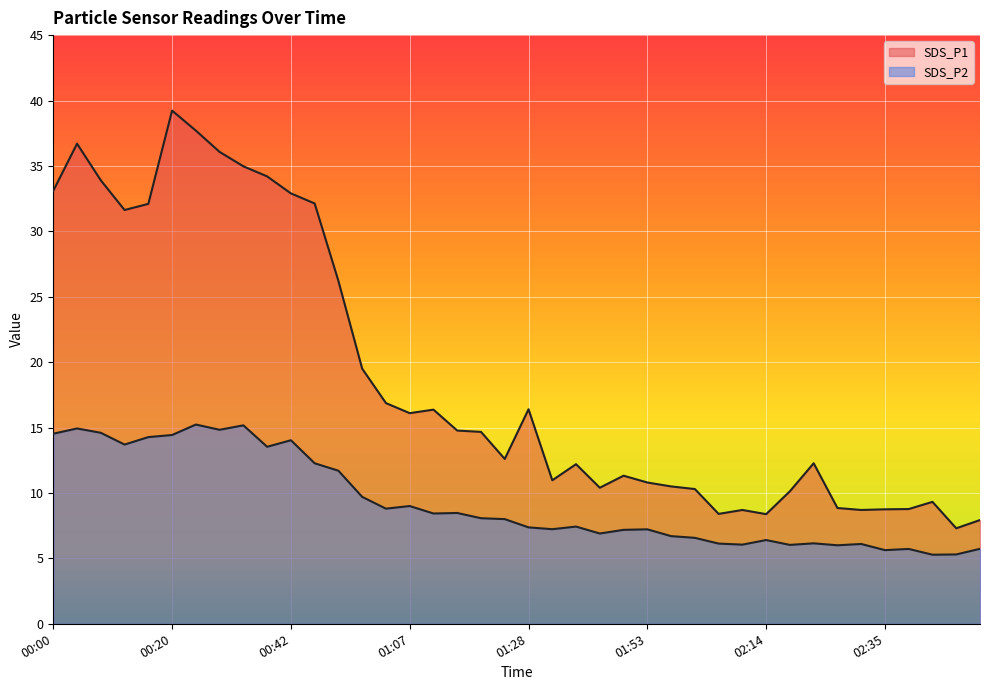

Between 00:46 and 01:11, which is larger?

00:46